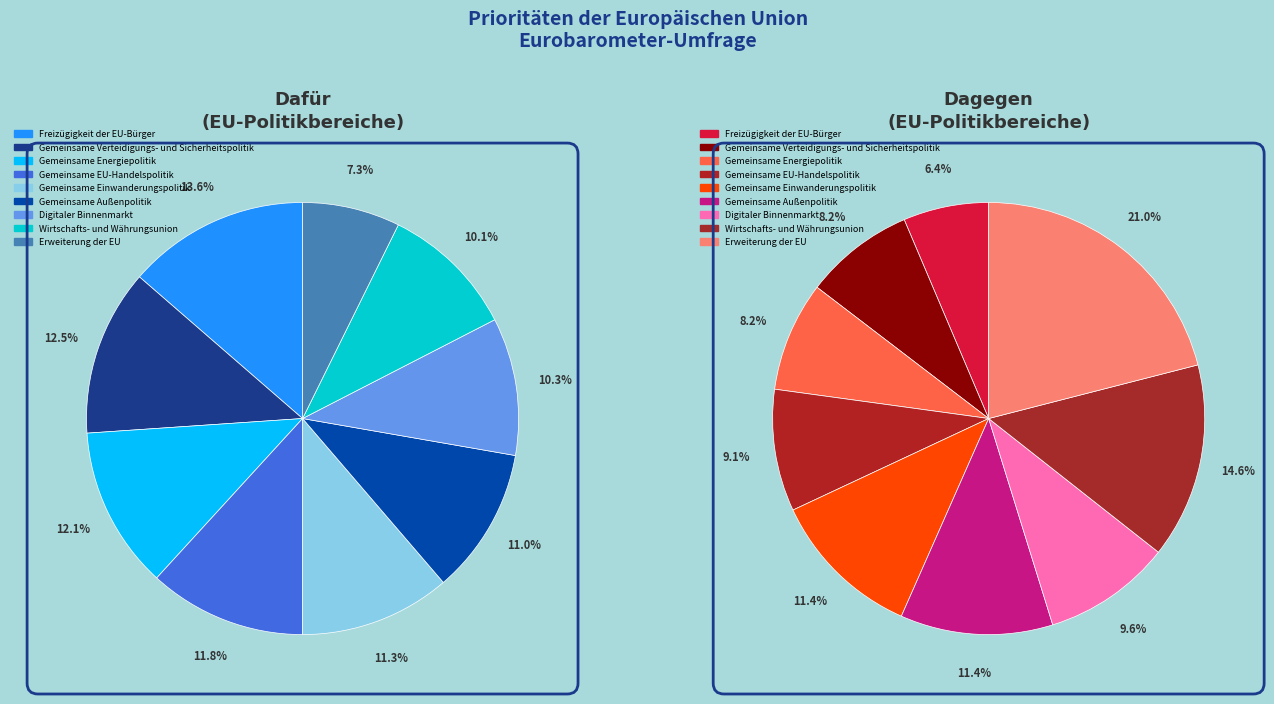

Is it true that Erweiterung der EU is 7% of the pie?

True